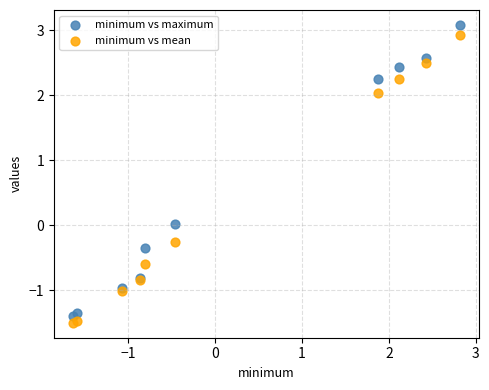

What is the X range (max minus min) for the scatter plot?

4.4